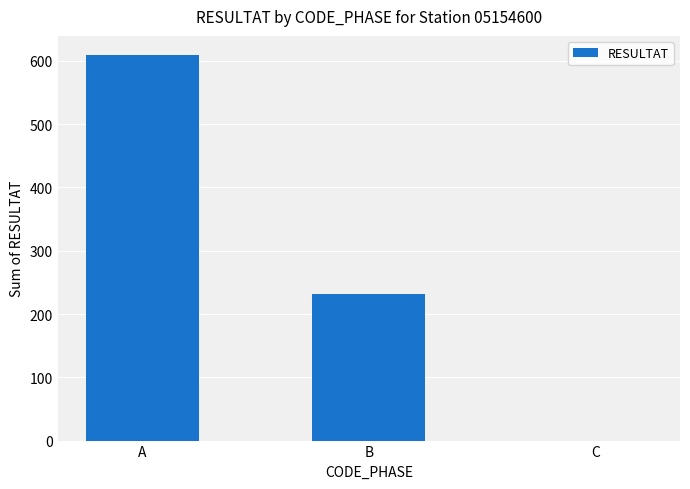

How many categories are shown in the chart?

3